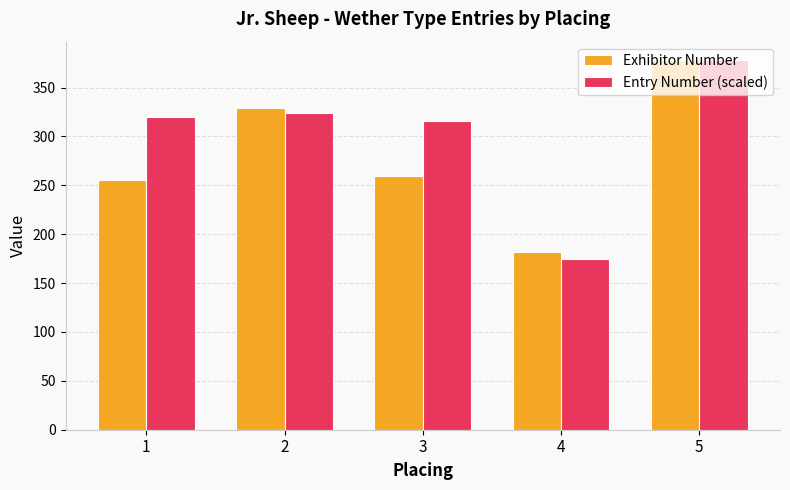

Is the value of Exhibitor Number at 5 greater than the value of Entry Number (scaled) at 3?

Yes